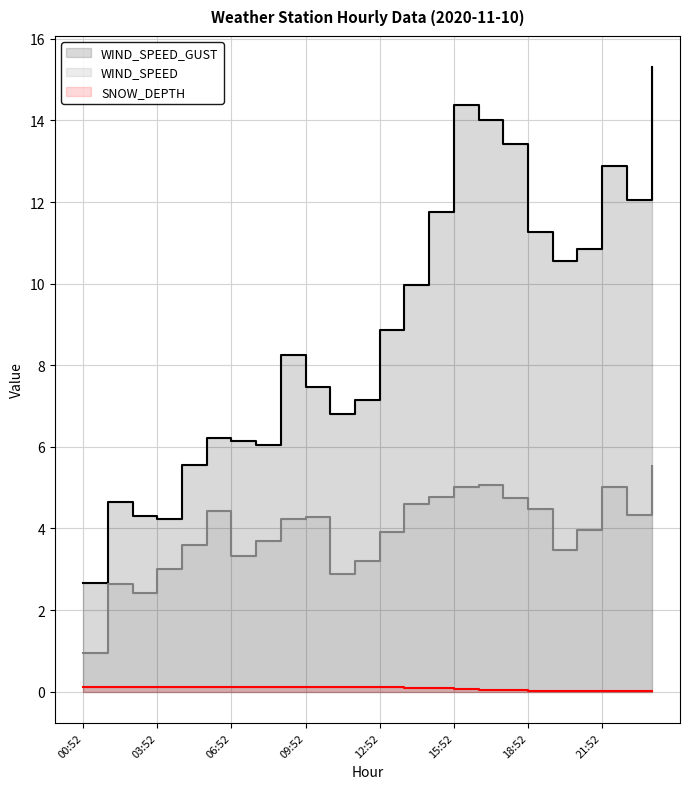

Count the number of categories in the chart.

24